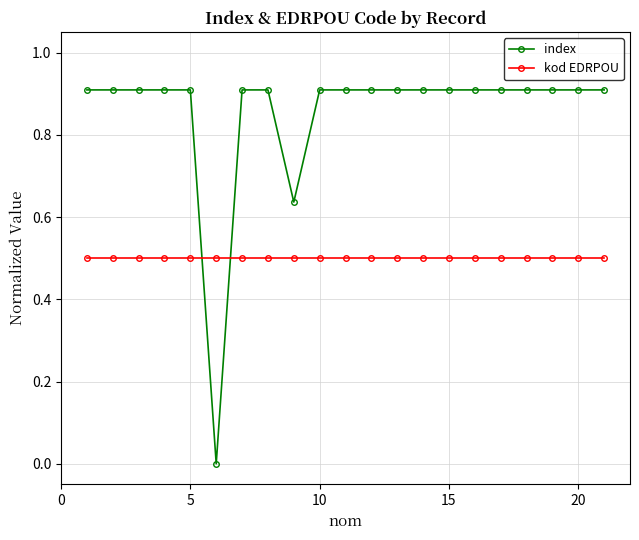

What is the maximum value for kod EDRPOU?

0.5